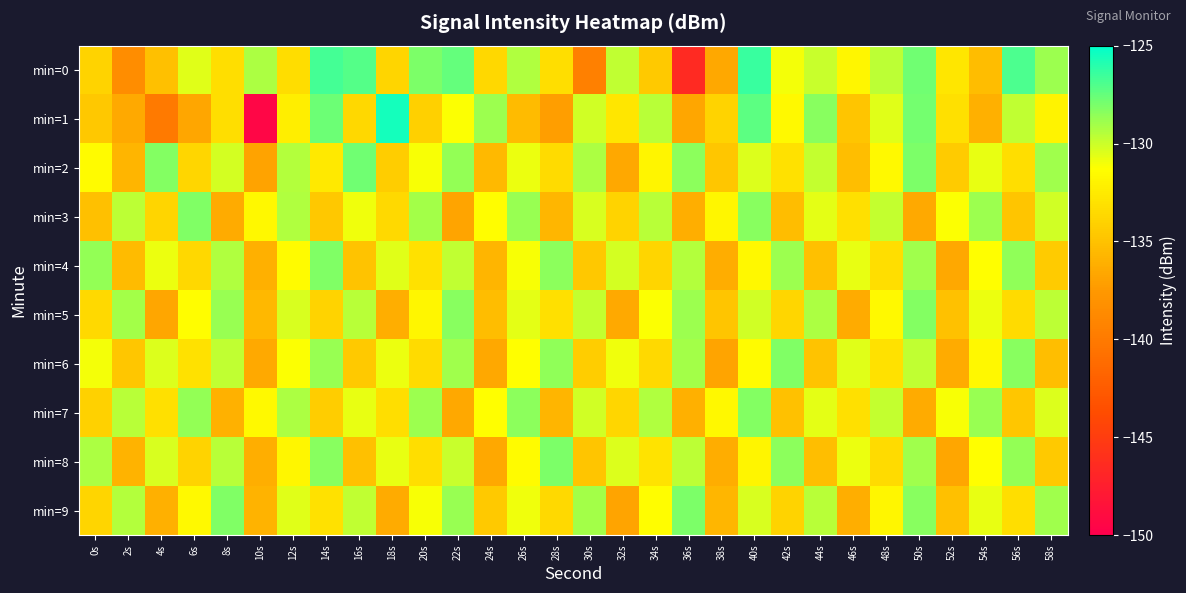

List the series in order of their peak value, highest first.

min=1, min=0, min=2, min=8, min=9, min=3, min=4, min=6, min=5, min=7